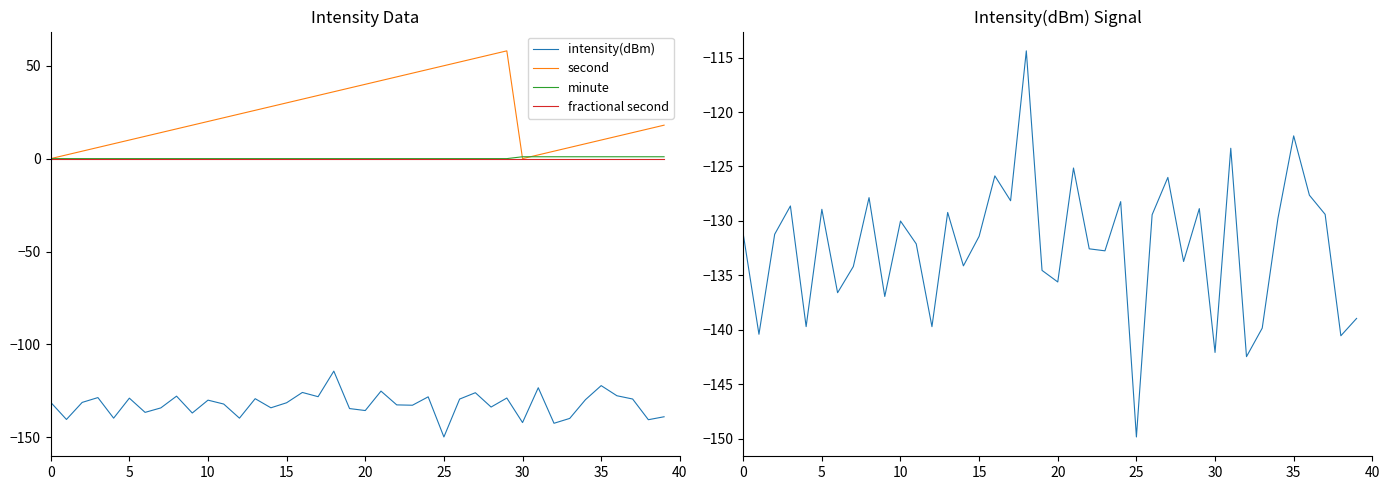

Which series has the largest total across all categories?

second